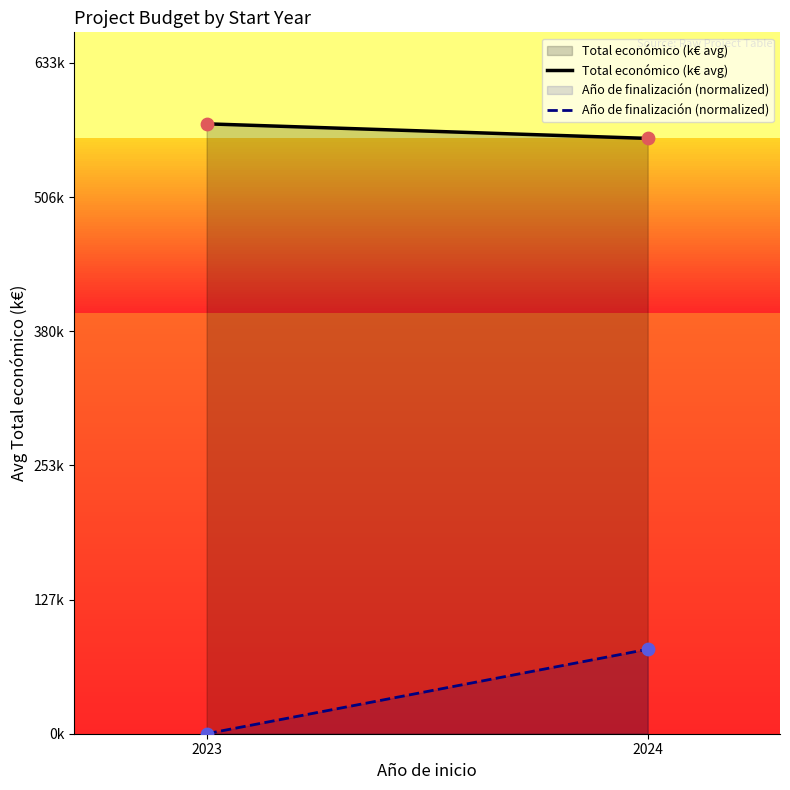

Which series has the largest Y range (max minus min)?

Año de finalización (normalized)